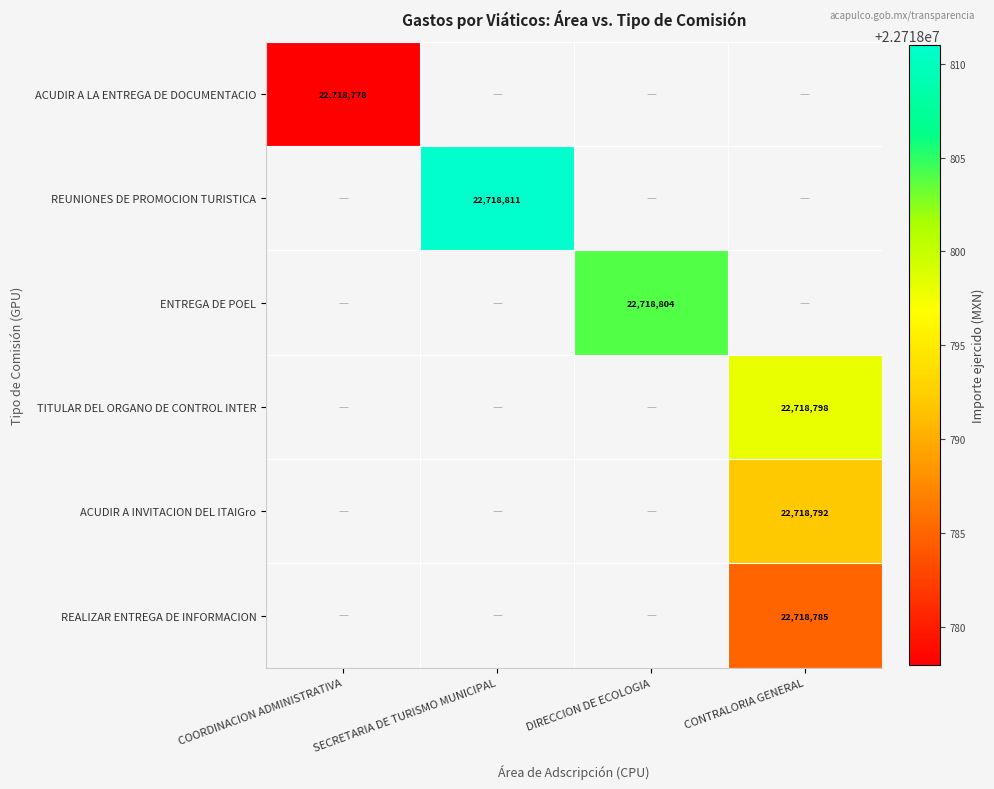

Is it true that ENTREGA DE POEL equals 12356610 at DIRECCION DE ECOLOGIA?

False